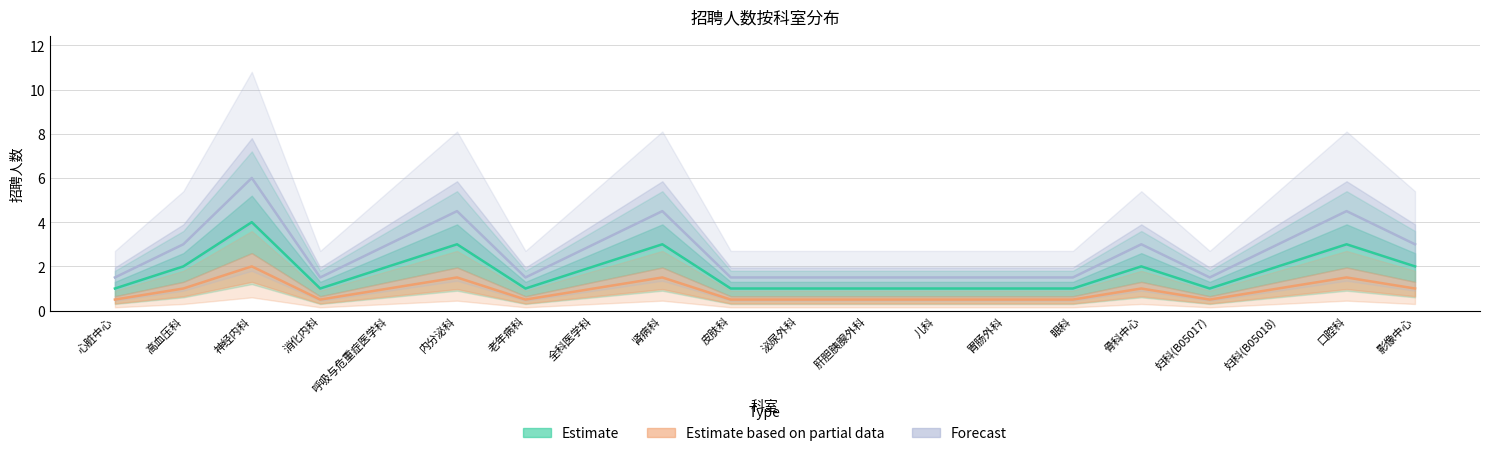

At which label does Estimate reach its minimum?

心脏中心